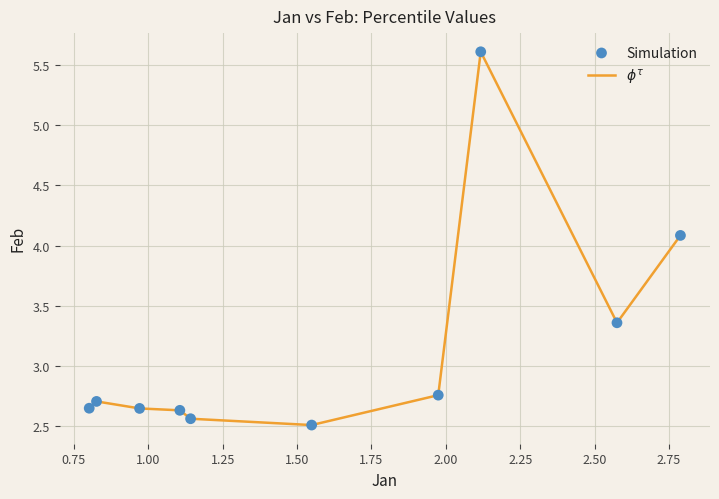

What is the difference between the maximum and minimum values?

3.1